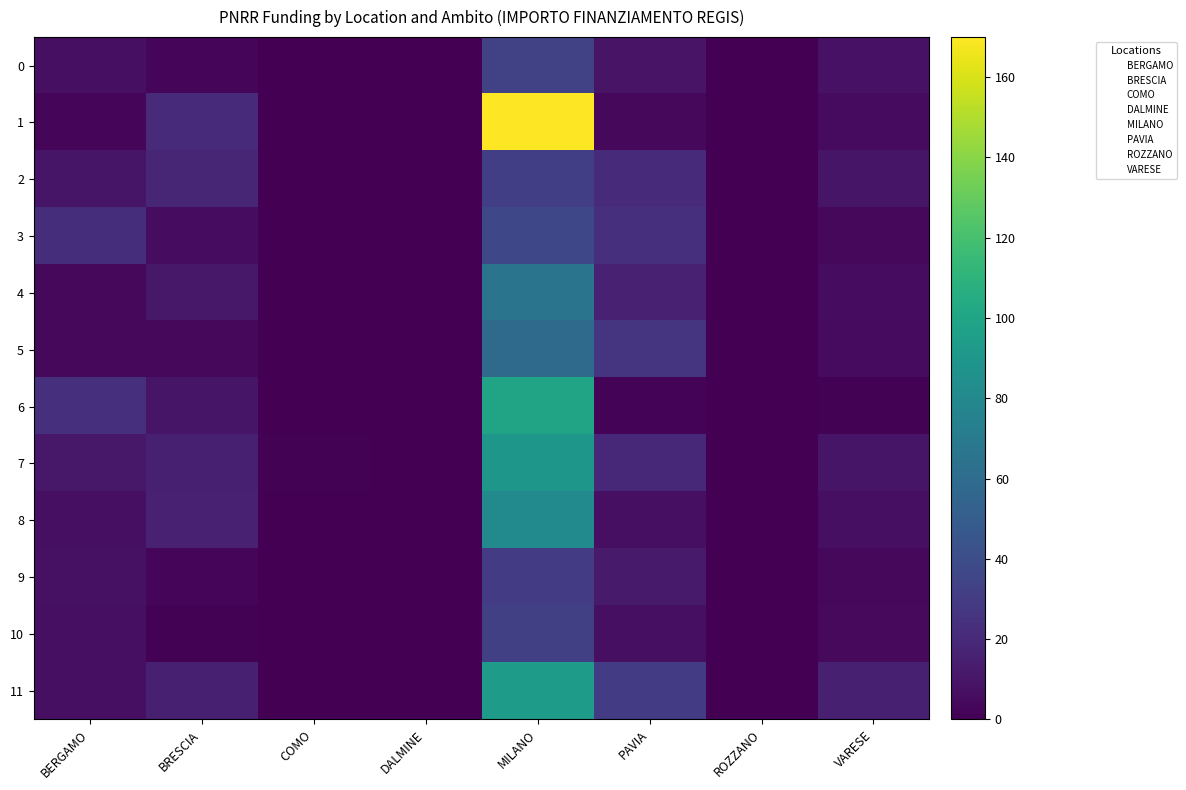

Rank the series by their maximum value, from lowest to highest.

9, 2, 10, 0, 3, 5, 4, 8, 7, 11, 6, 1